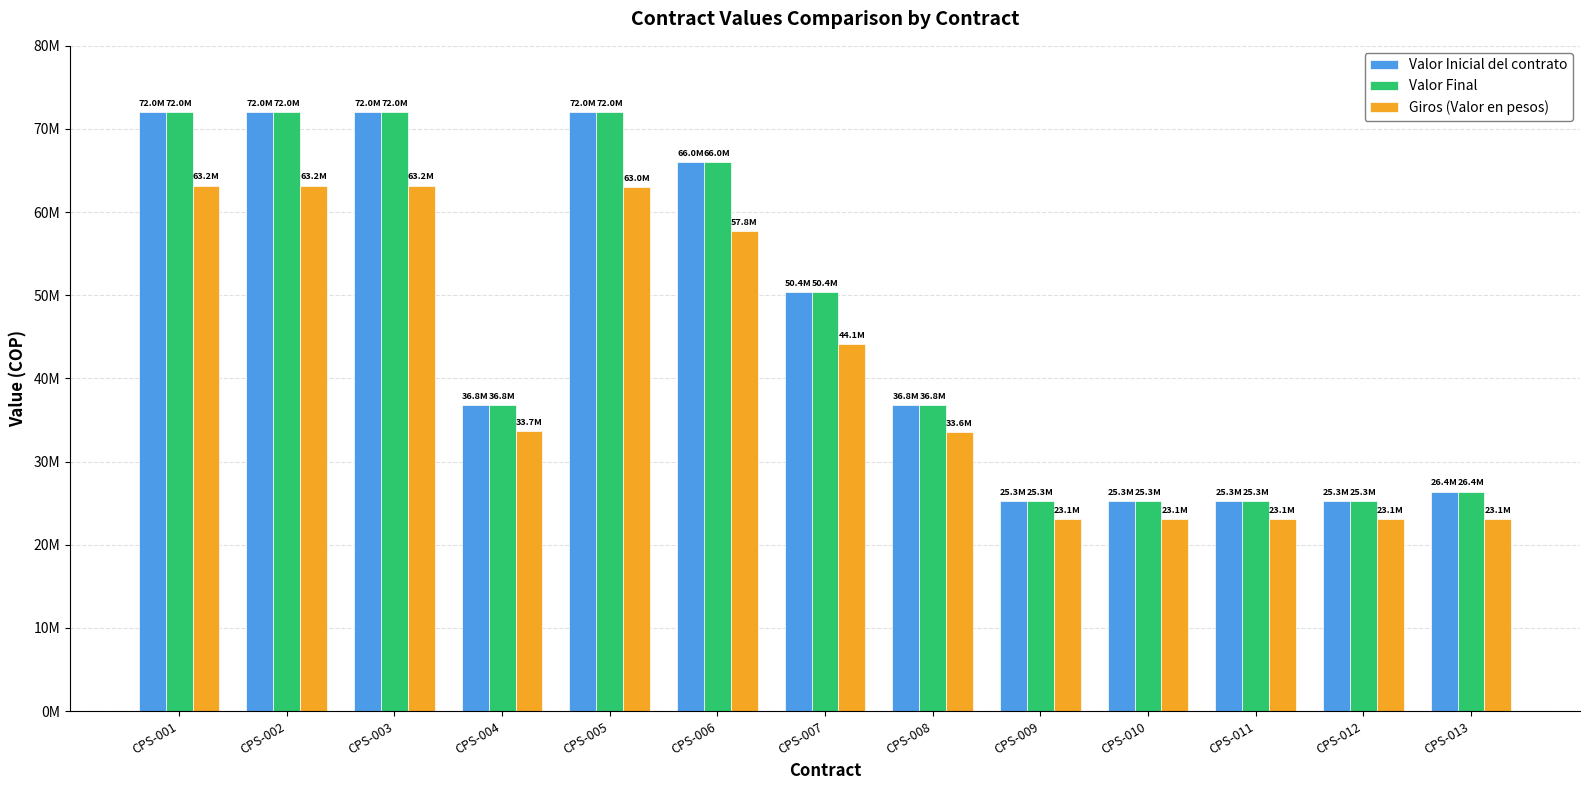

Are the bars horizontal?

No